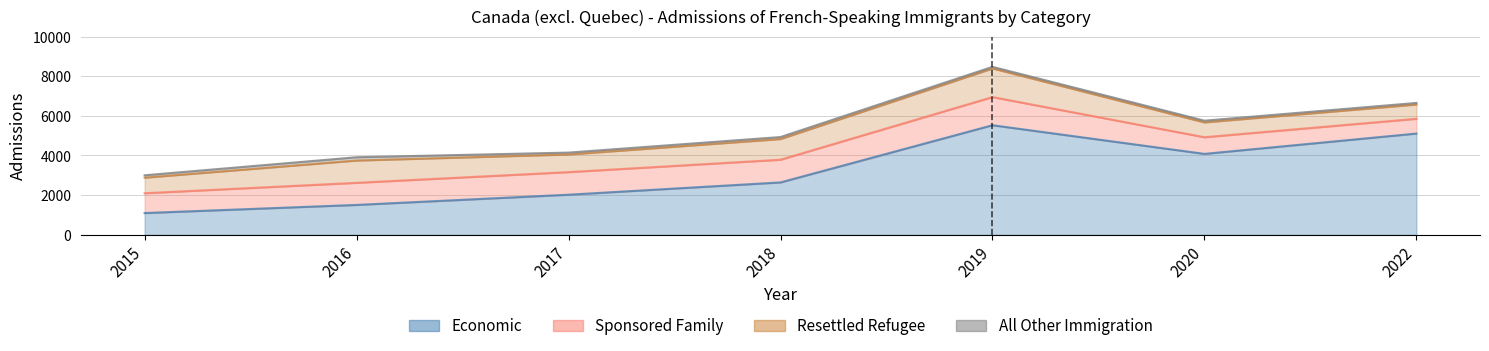

True or false: All Other Immigration and Resettled Refugee intersect in this chart.

False